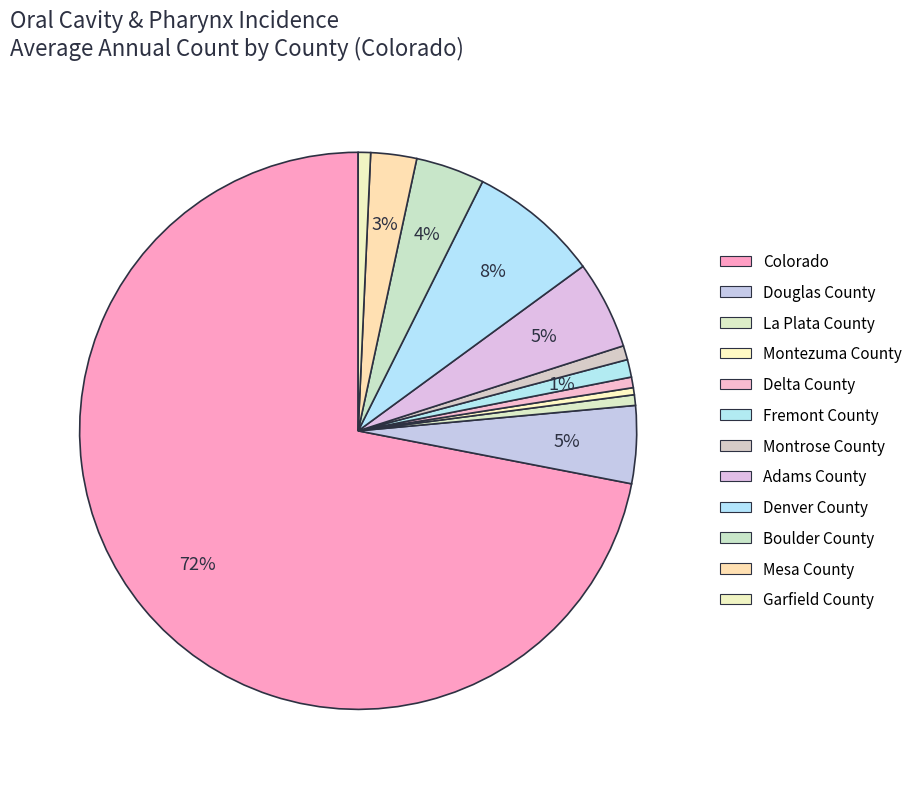

To the nearest percent, what is the combined percentage of Fremont County and Mesa County?

4%